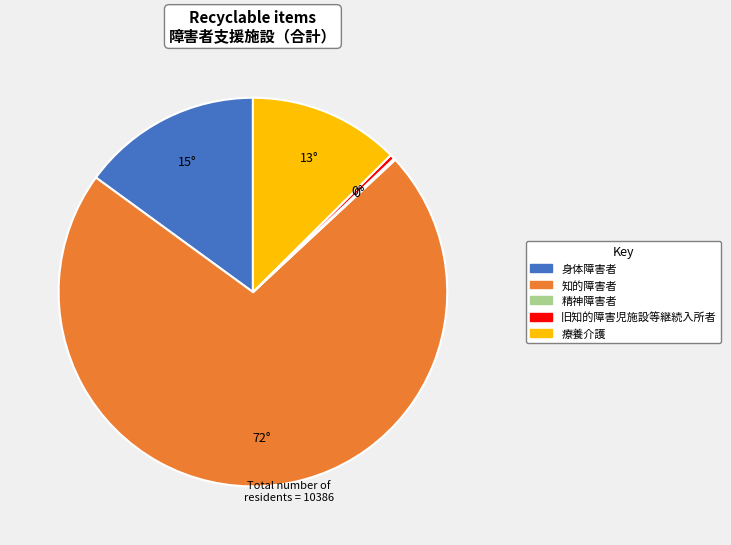

Does any single category account for the majority?

Yes